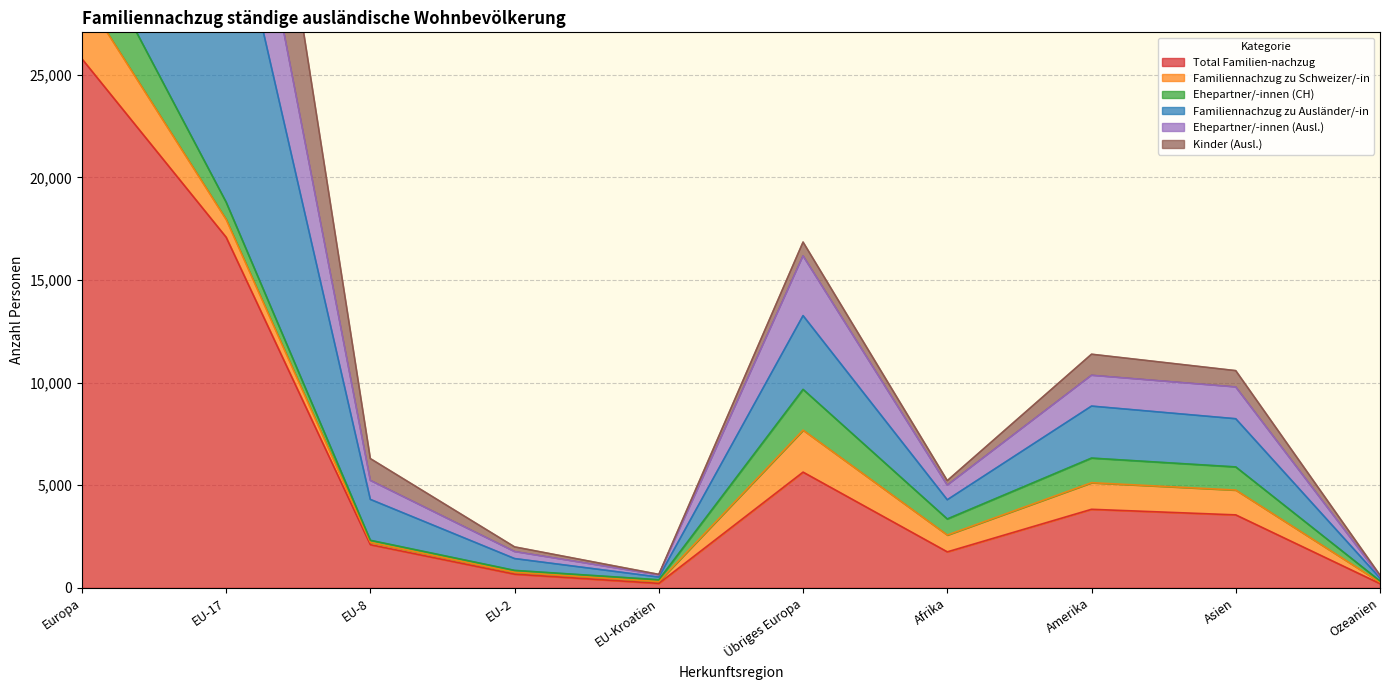

Which has a higher value, EU-17 or Ozeanien?

EU-17